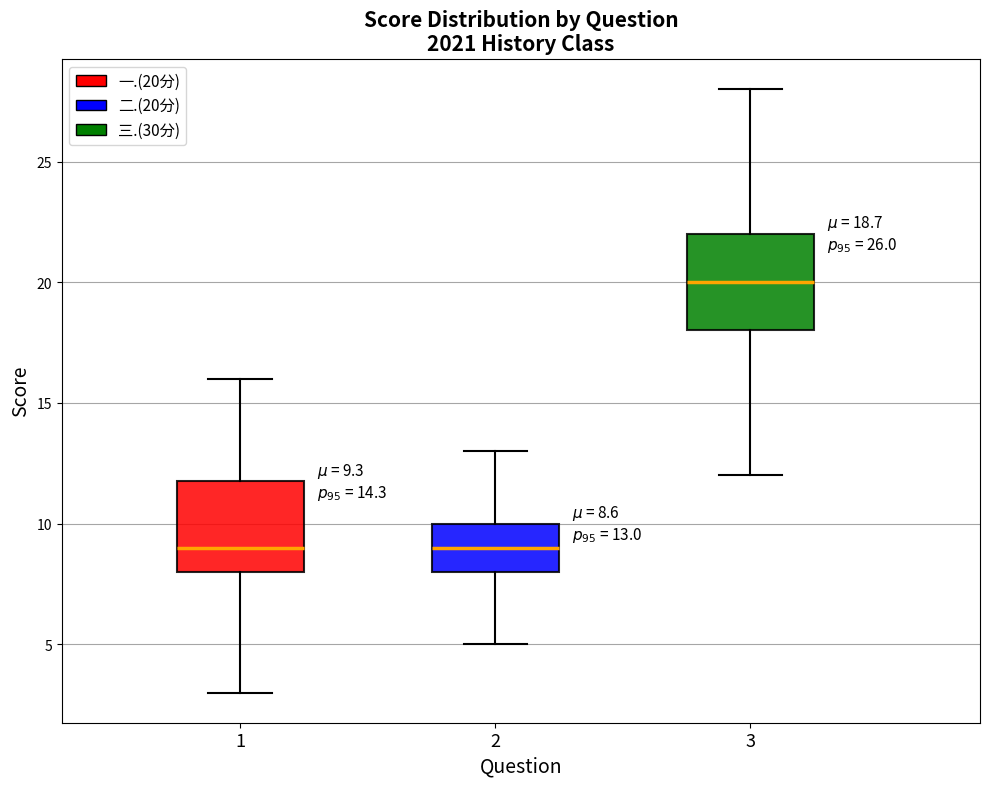

Which box has the highest median line?

3